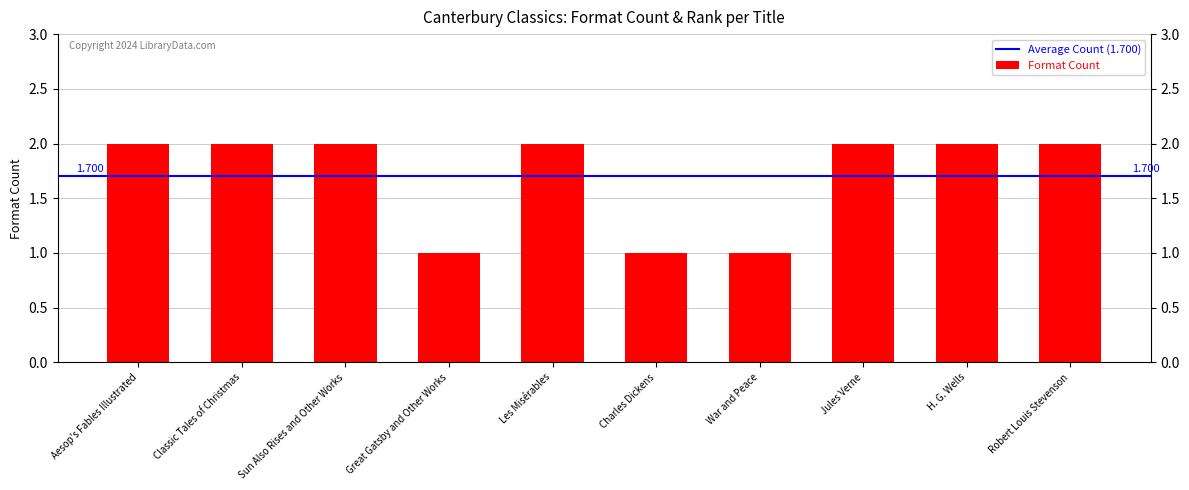

Which has a higher value, Robert Louis Stevenson or War and Peace?

Robert Louis Stevenson